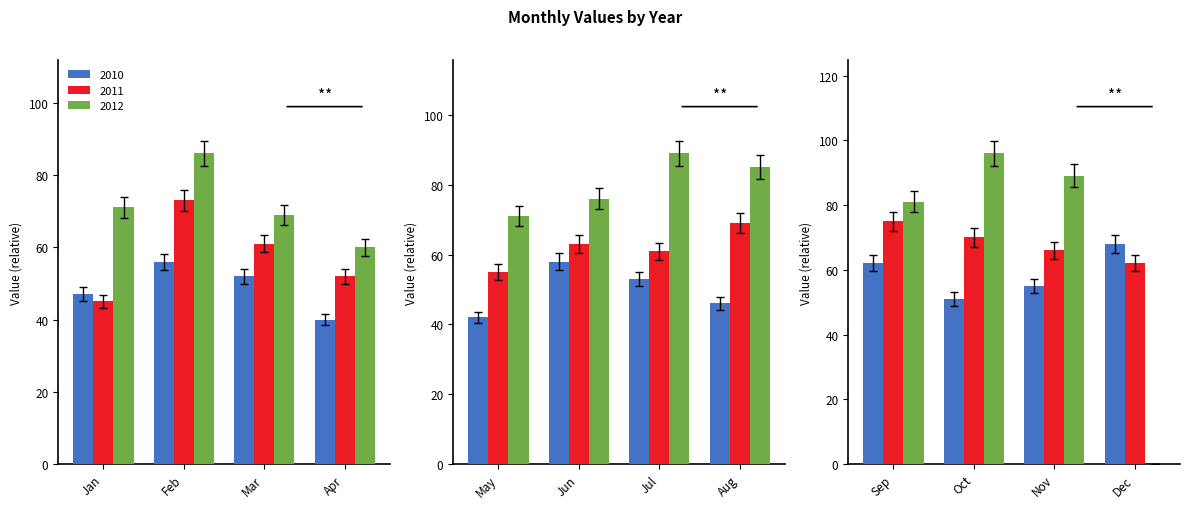

Rank the series by their maximum value, from lowest to highest.

2010, 2011, 2012